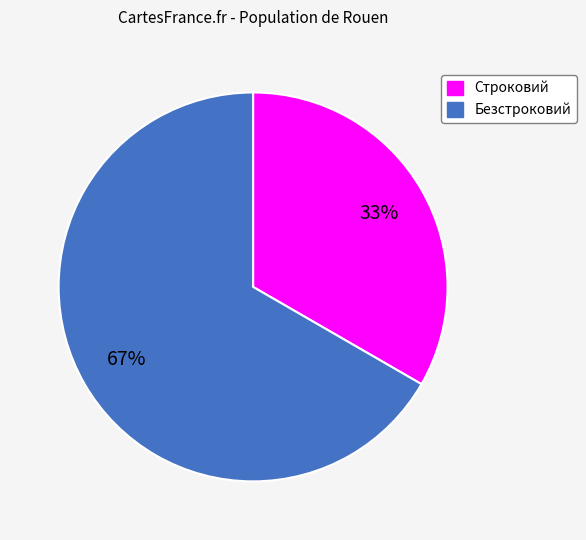

How many slices are in this pie chart?

2